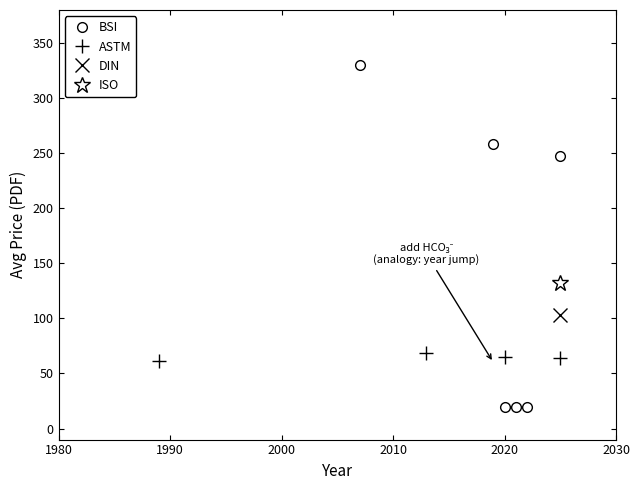

List the series in order of their peak value, lowest first.

ASTM, DIN, ISO, BSI